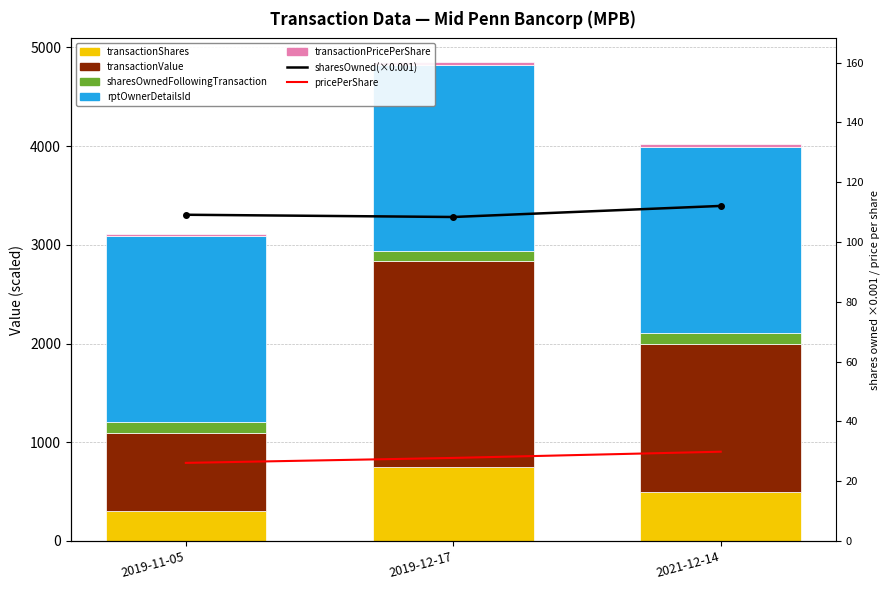

What position from the right is 2019-11-05?

3